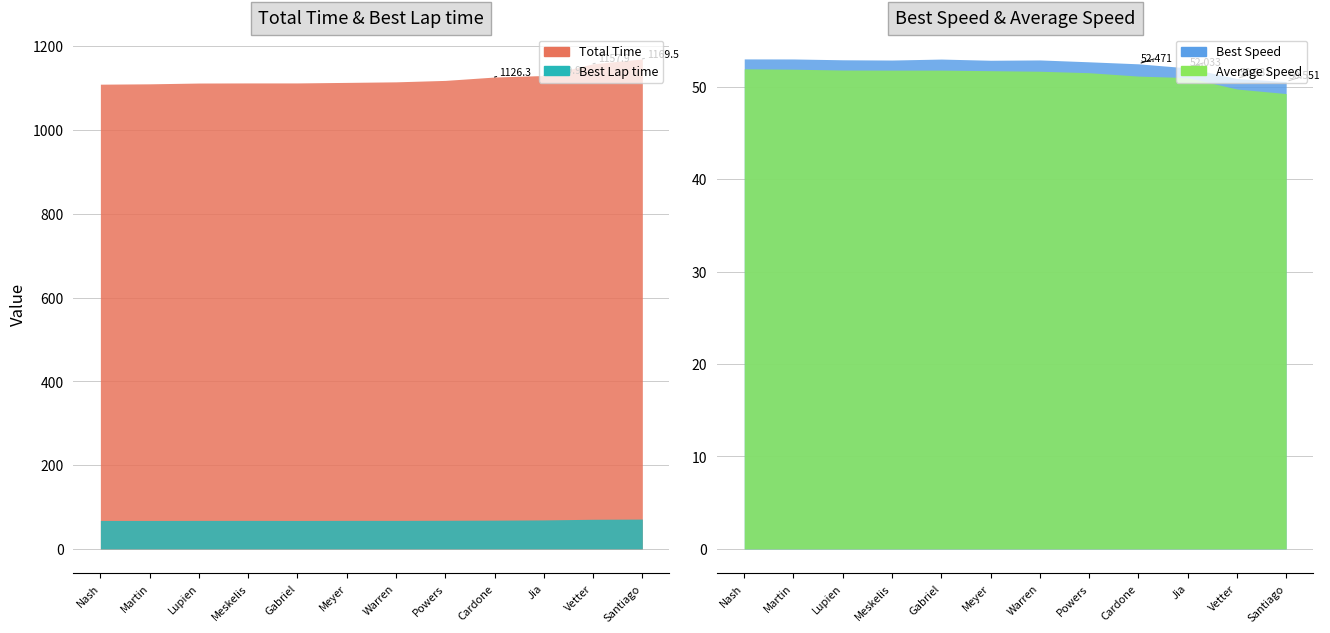

What is the lowest value of the Total Time series?

1109.2